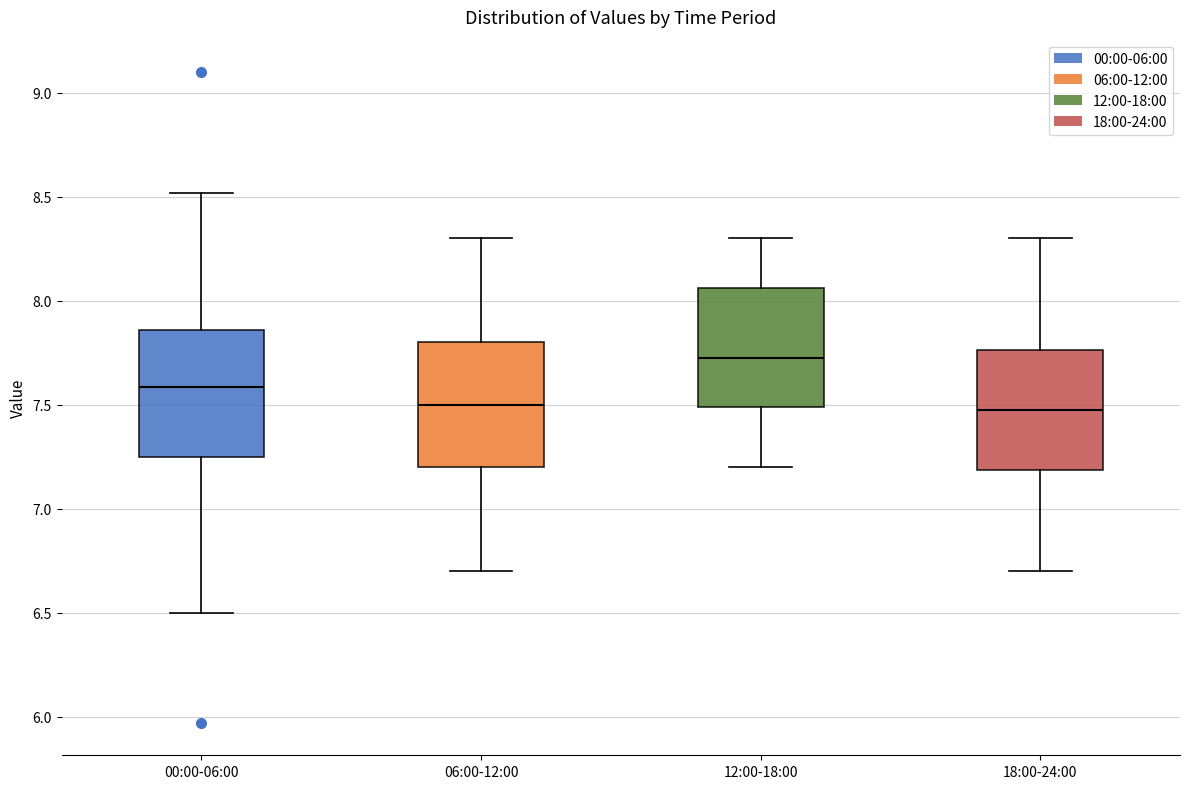

Which box has the highest median line?

12:00-18:00